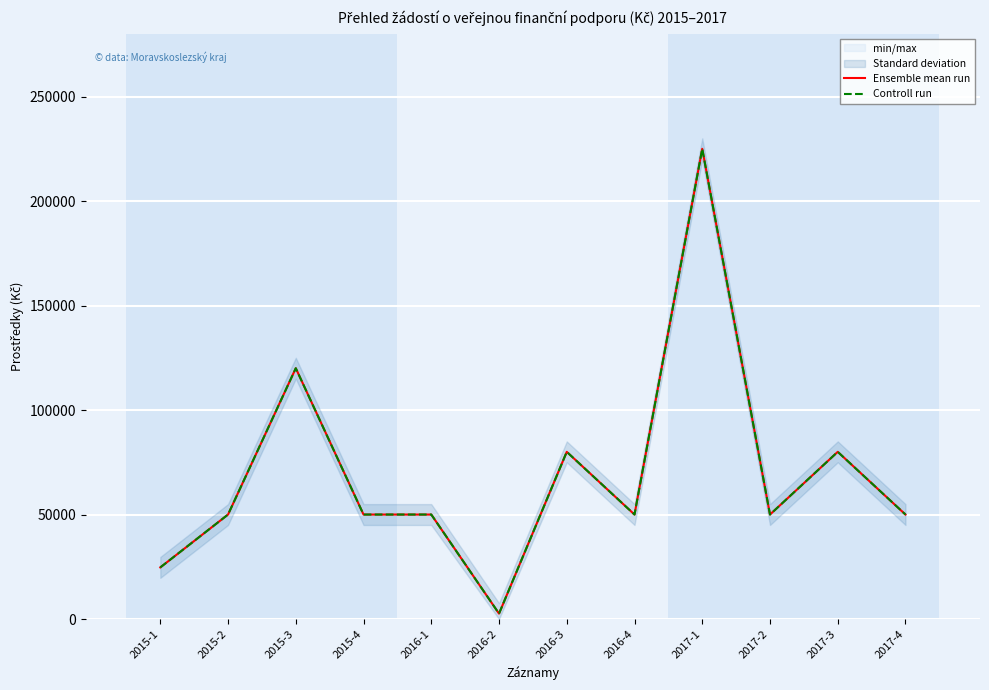

Does the chart display data point markers on the line(s)?

No